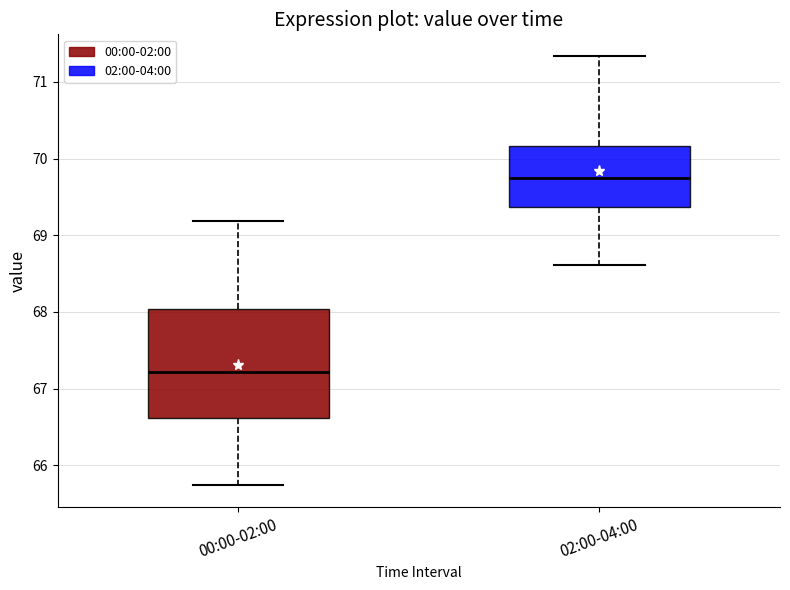

Where is the lower edge of the box for 02:00-04:00 on the y-axis? The values are not printed on the chart, so give them approximately, as read against the axis.

69.4